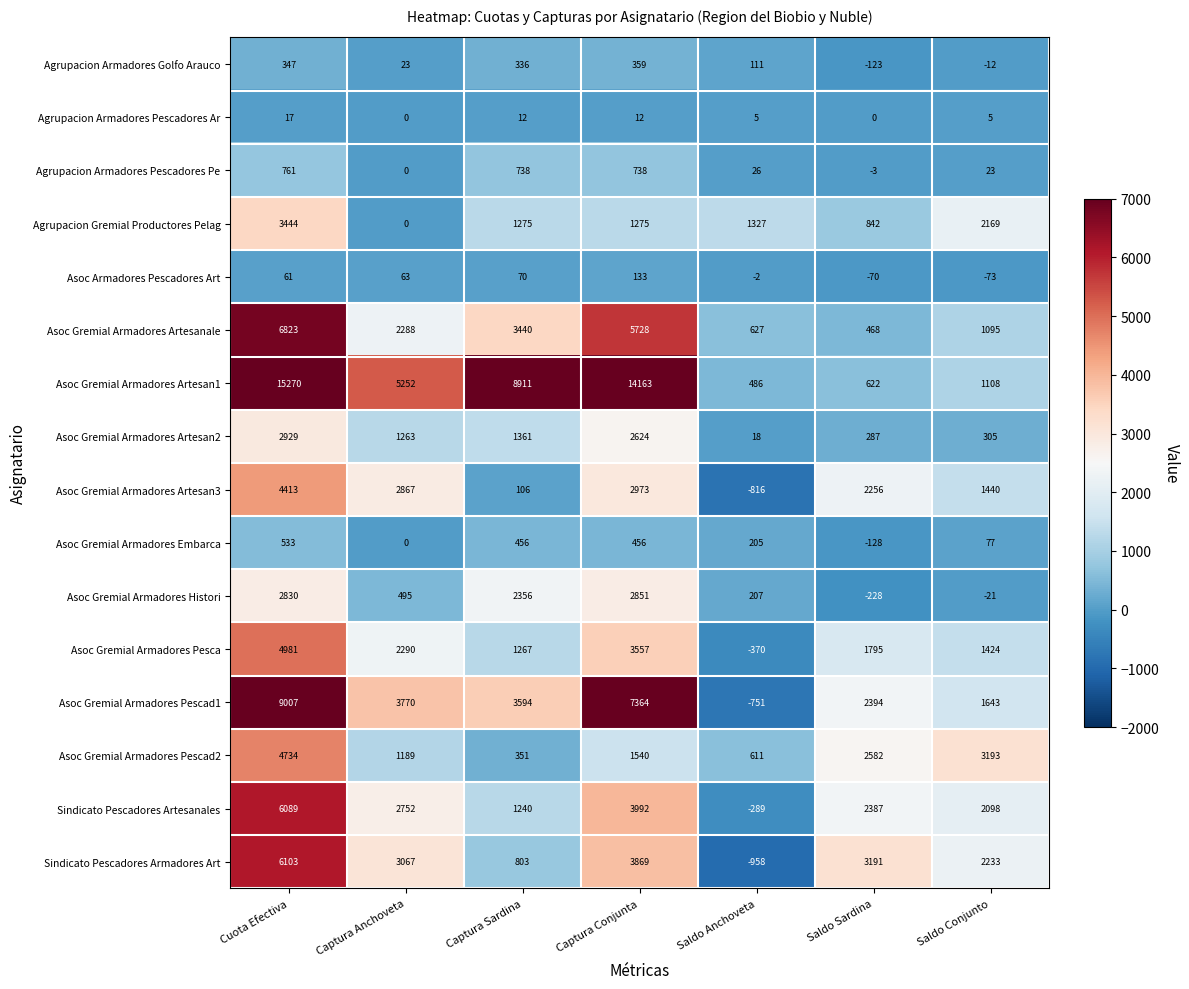

What is the average value of the Asoc Gremial Armadores Pescad1 series?

3860